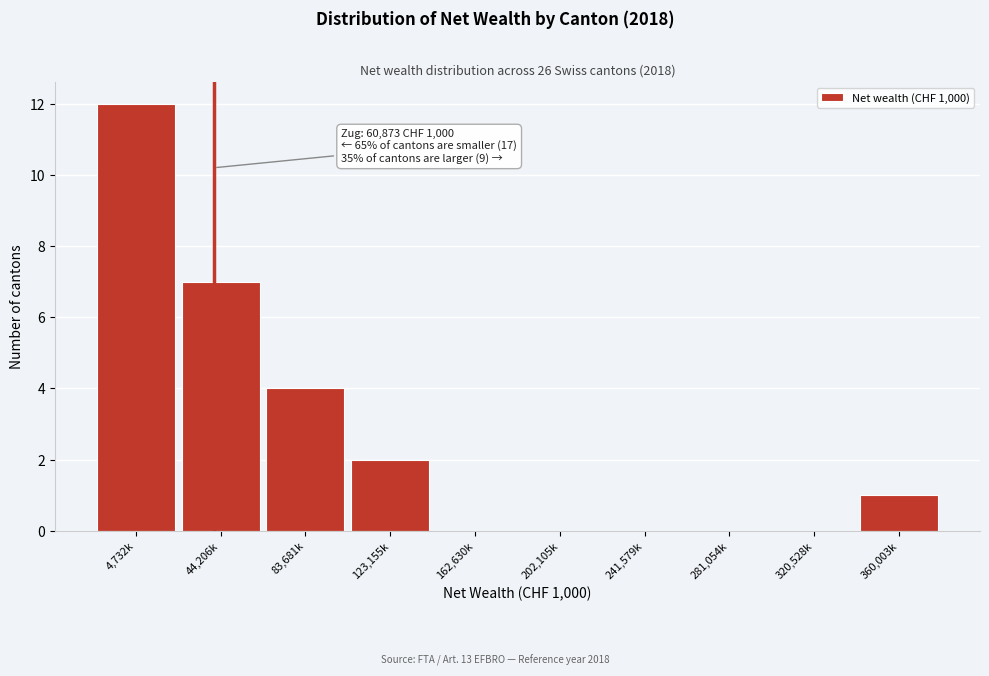

Reading left to right, extract all data points from this chart.

4,732k=12	44,206k=7	83,681k=4	123,155k=2	162,630k=0	202,105k=0	241,579k=0	281,054k=0	320,528k=0	360,003k=1